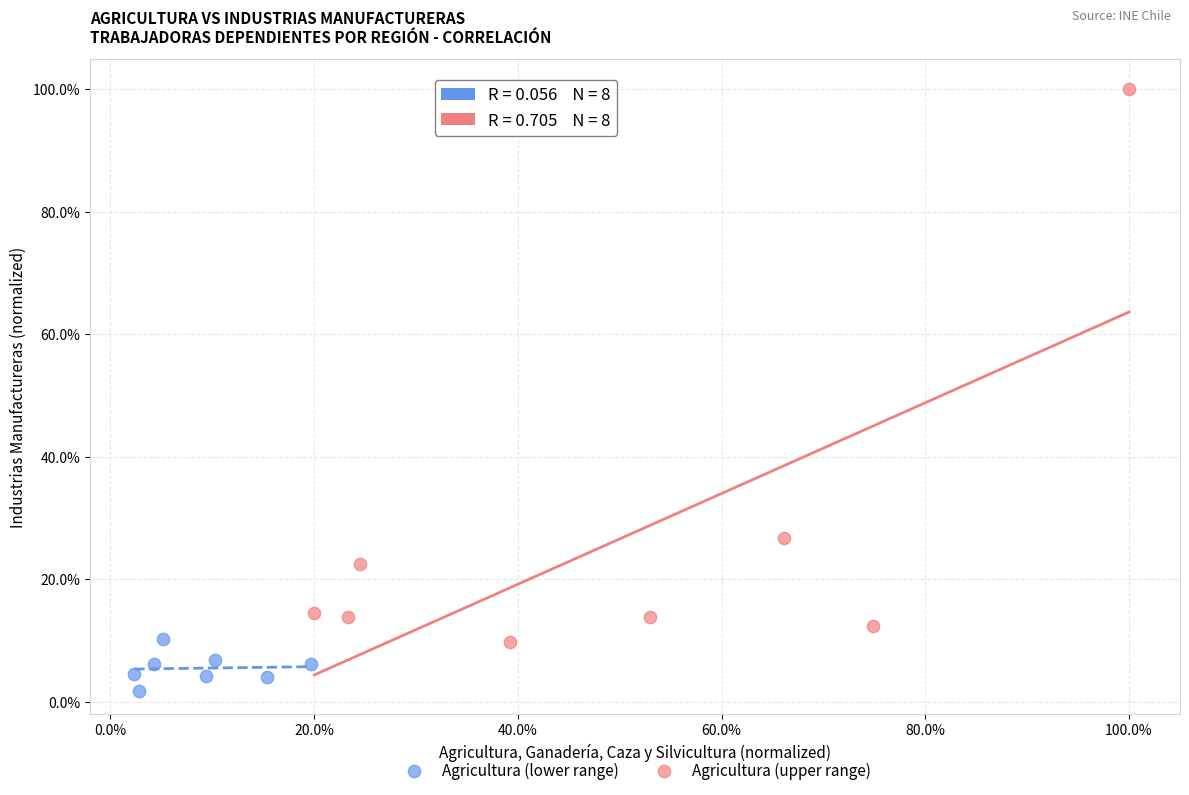

Which series reaches the maximum Y coordinate?

Agricultura (upper range)